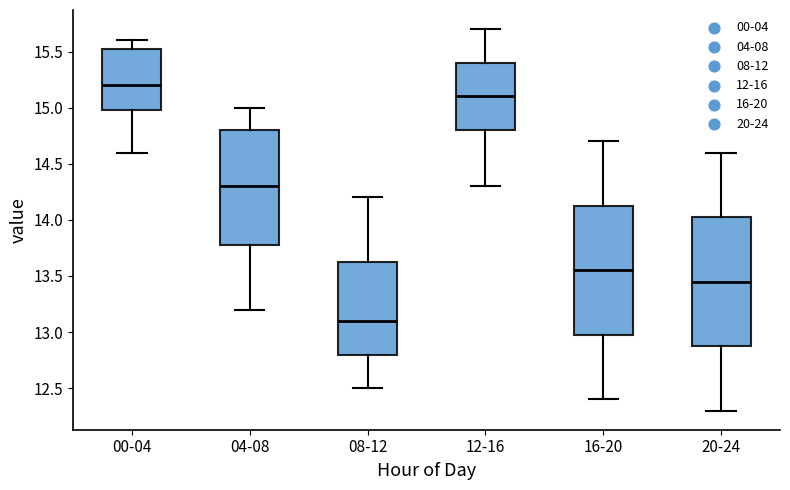

Reading left to right, transcribe this box plot: for each box, give where its median line is, the range the box spans, and where its two whiskers end, as read against the y-axis. The values are not printed on the chart, so give them approximately, as read against the axis.

00-04: median 15.20, box 15.00 to 15.55, whiskers 14.60 to 15.60
04-08: median 14.30, box 13.80 to 14.80, whiskers 13.20 to 15.00
08-12: median 13.10, box 12.80 to 13.65, whiskers 12.50 to 14.20
12-16: median 15.10, box 14.80 to 15.40, whiskers 14.30 to 15.70
16-20: median 13.55, box 13.00 to 14.15, whiskers 12.40 to 14.70
20-24: median 13.45, box 12.90 to 14.05, whiskers 12.30 to 14.60